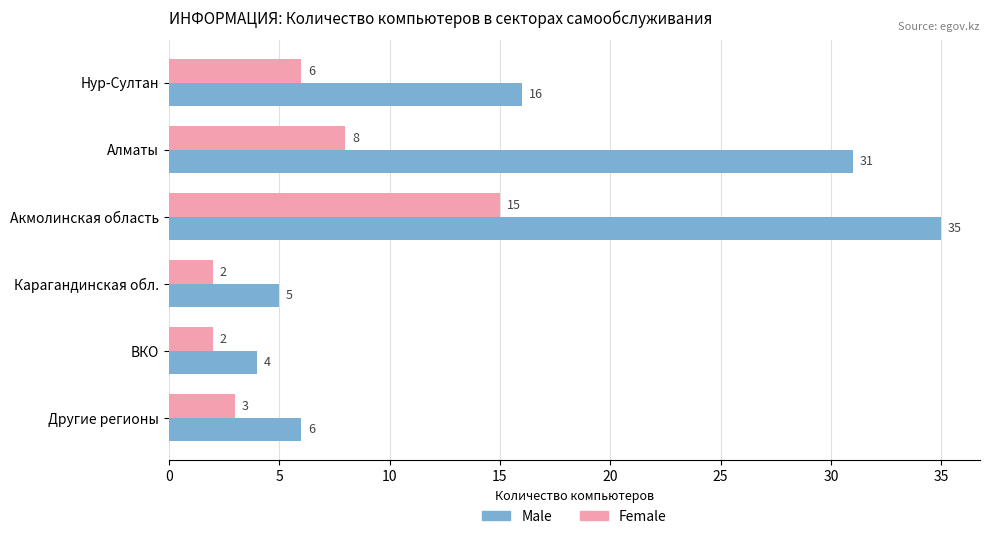

Which category has the highest value across all series?

Акмолинская область